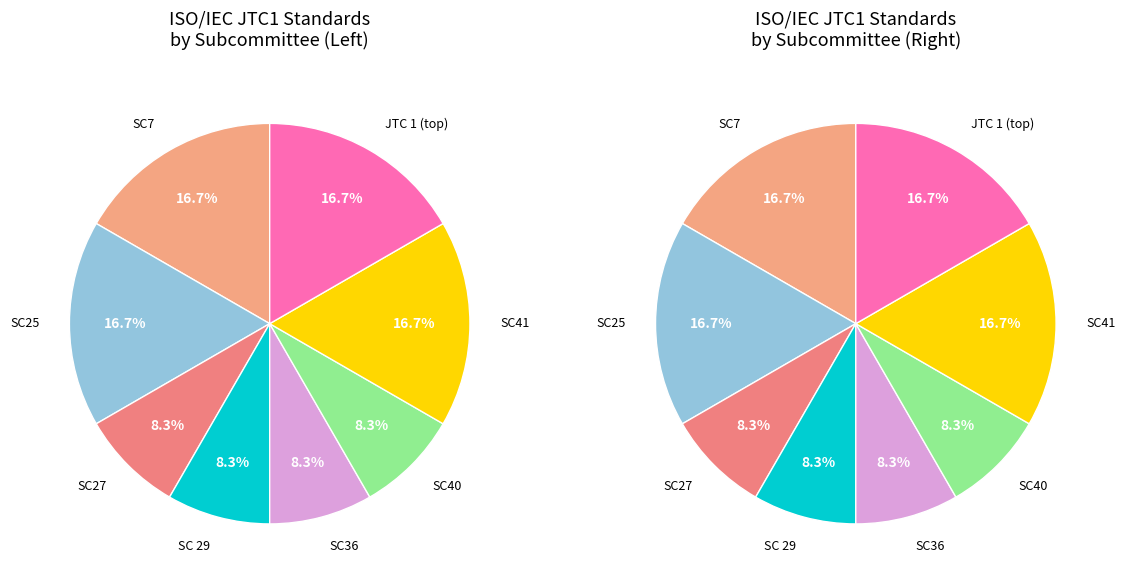

Which slice is the largest?

ISO/IEC JTC1/SC7